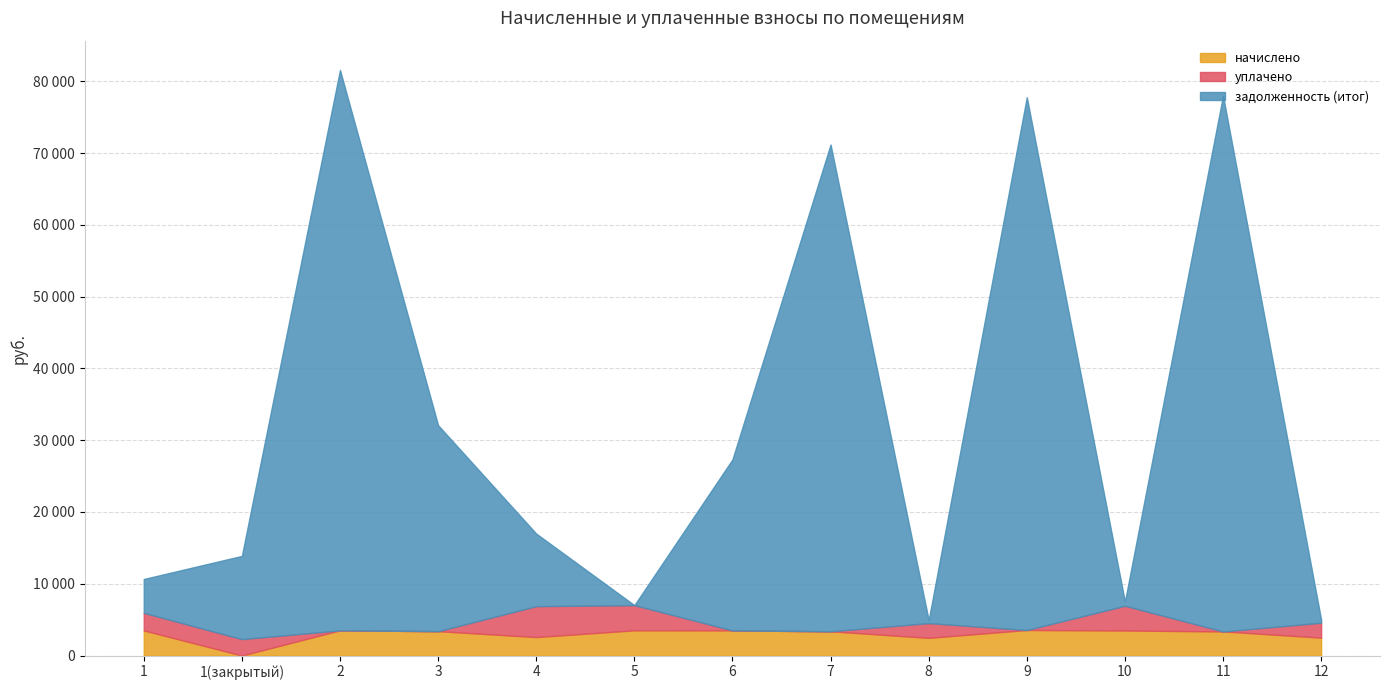

How many values in the задолженность (итог) series exceed 11589?

7